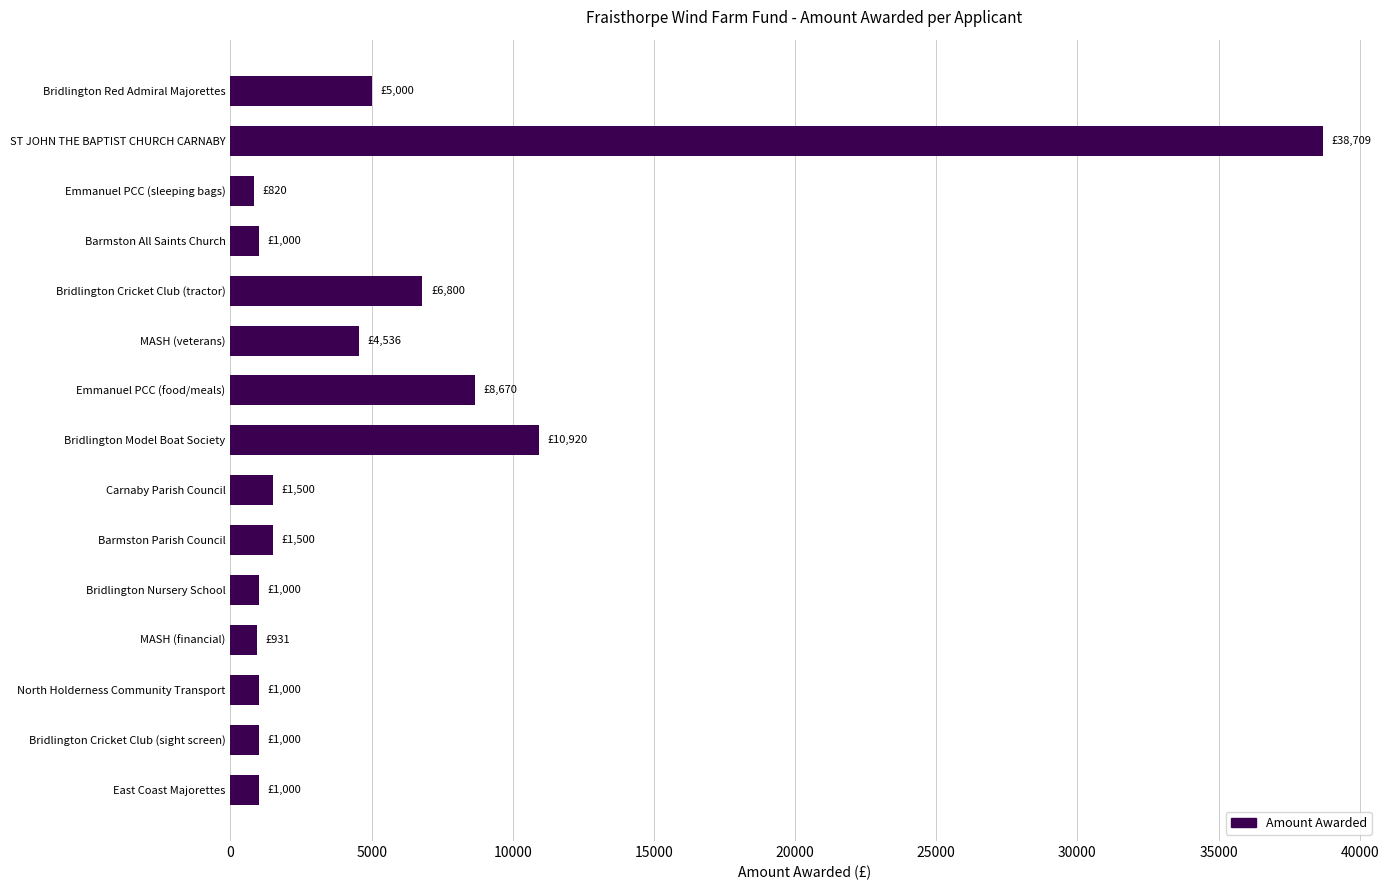

What is the difference between the maximum and minimum values?

37889